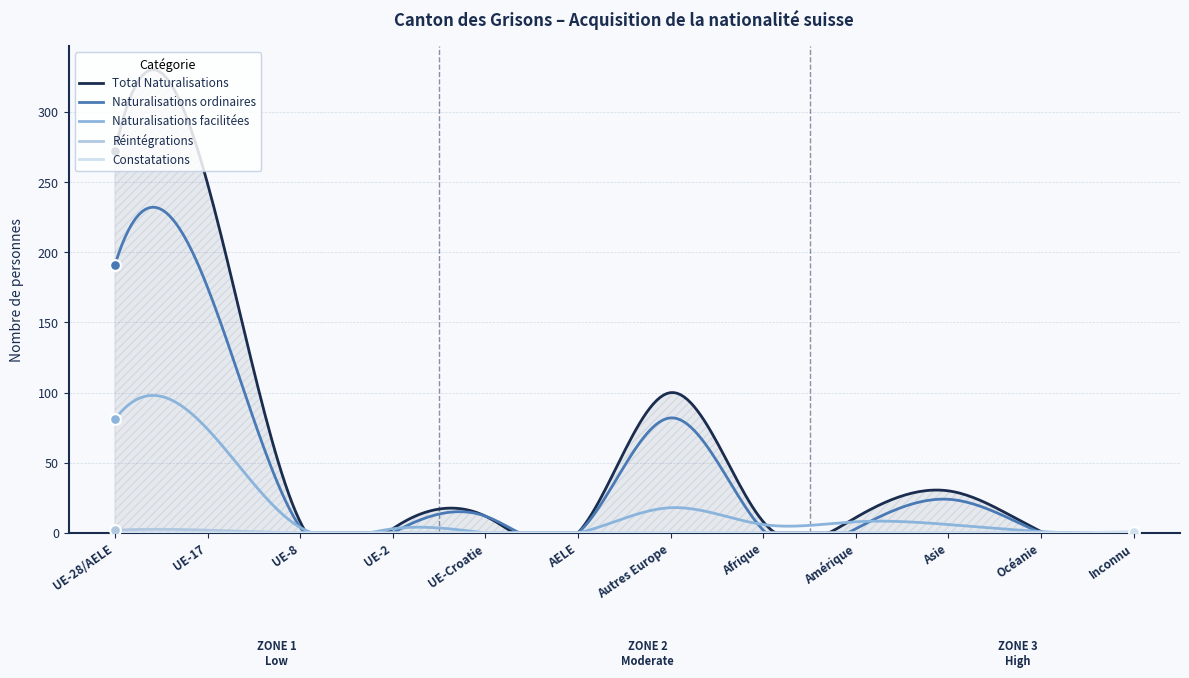

At how many categories does at least one series exceed 215?

31